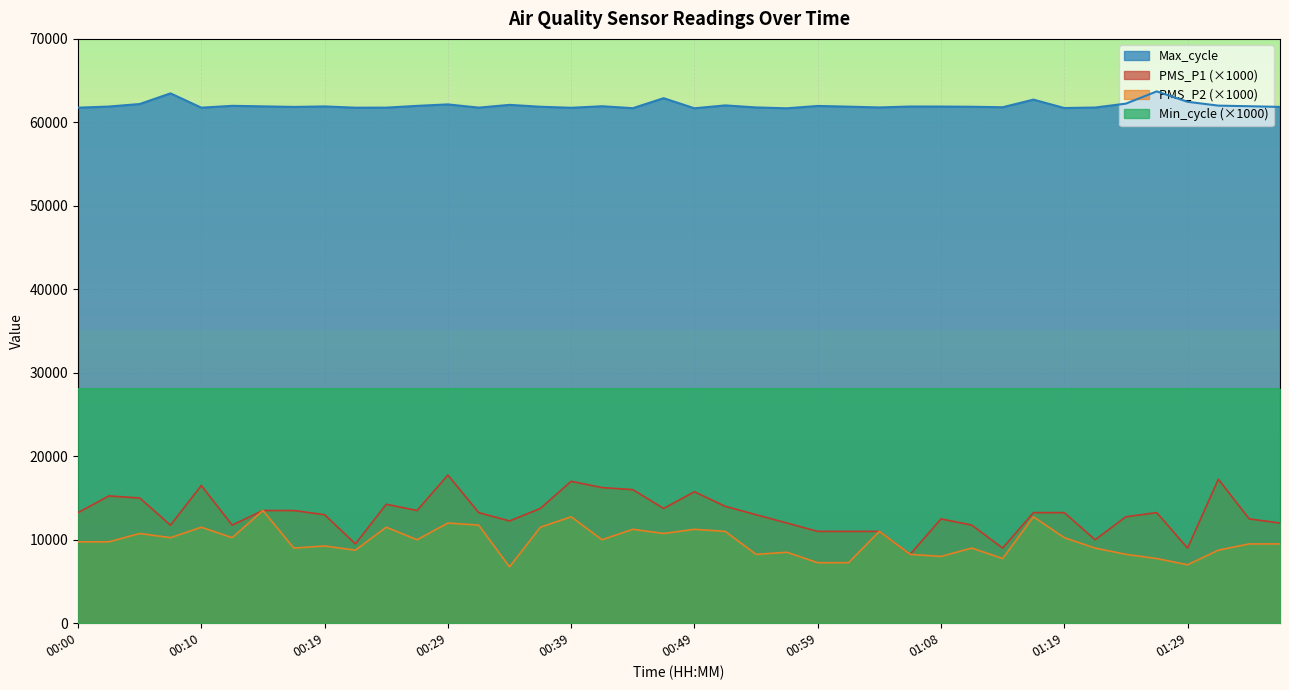

Which series has the largest total across all categories?

Max_cycle